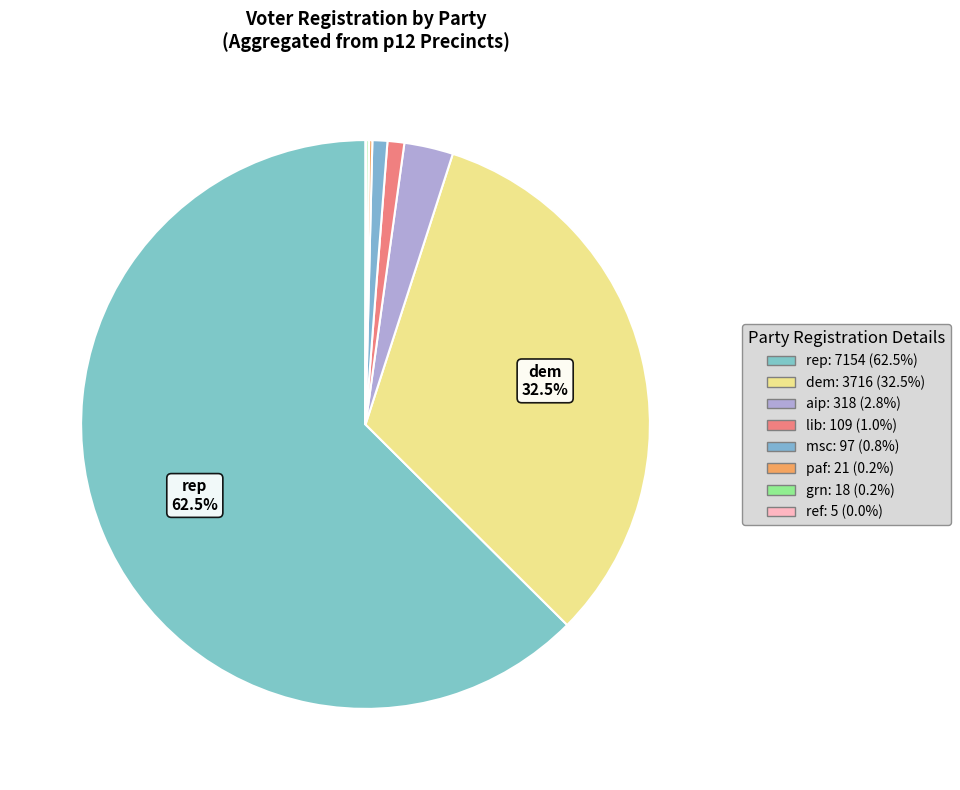

Is there any slice that represents more than half of the pie?

Yes